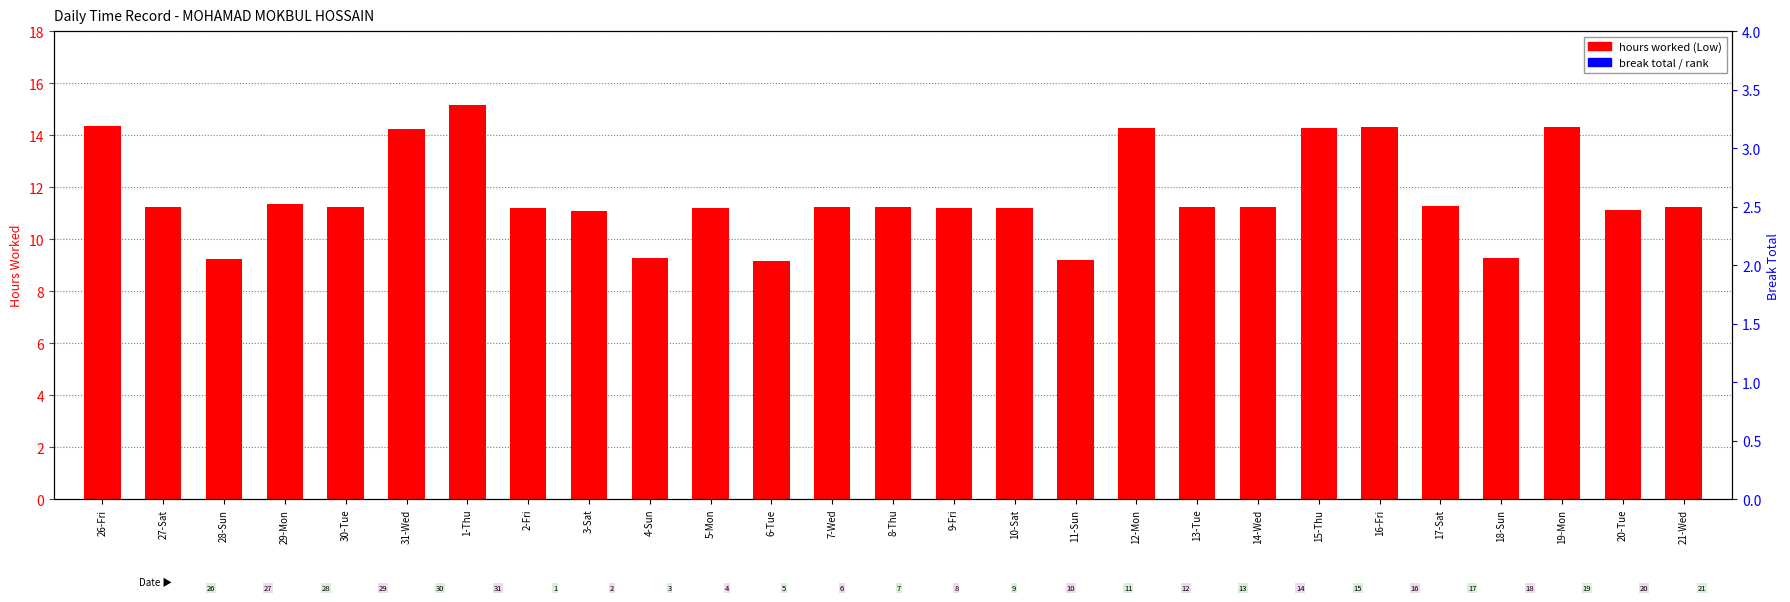

At which category is the sum across all series the highest?

1-Thu